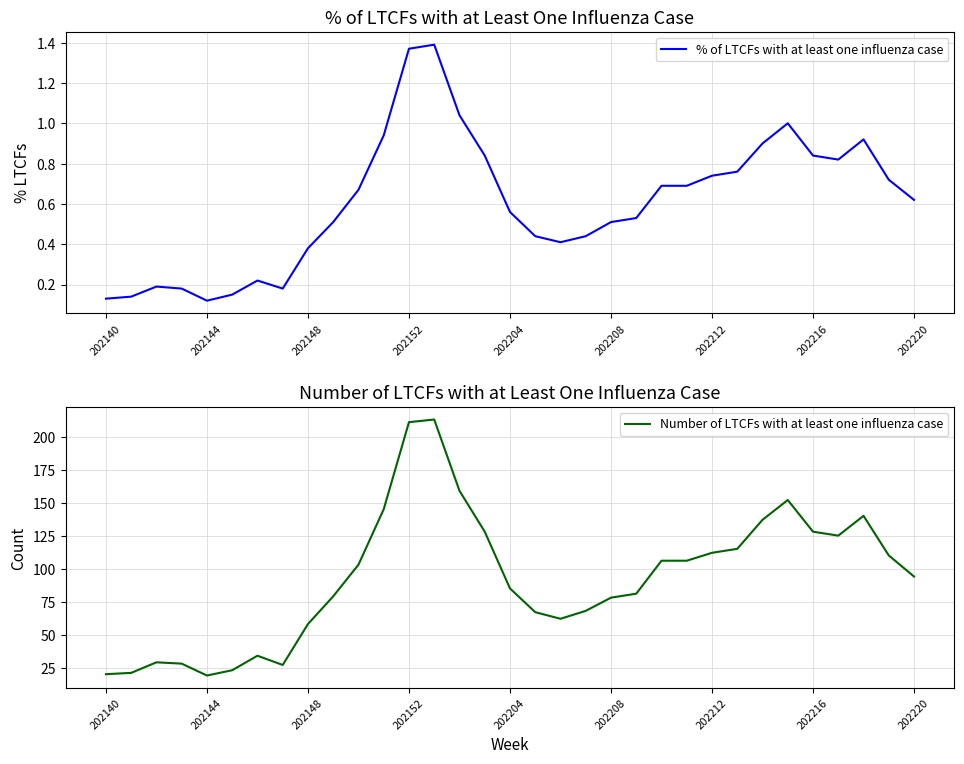

True or false: Number of LTCFs with at least one influenza case and % of LTCFs with at least one influenza case cross at least once.

False